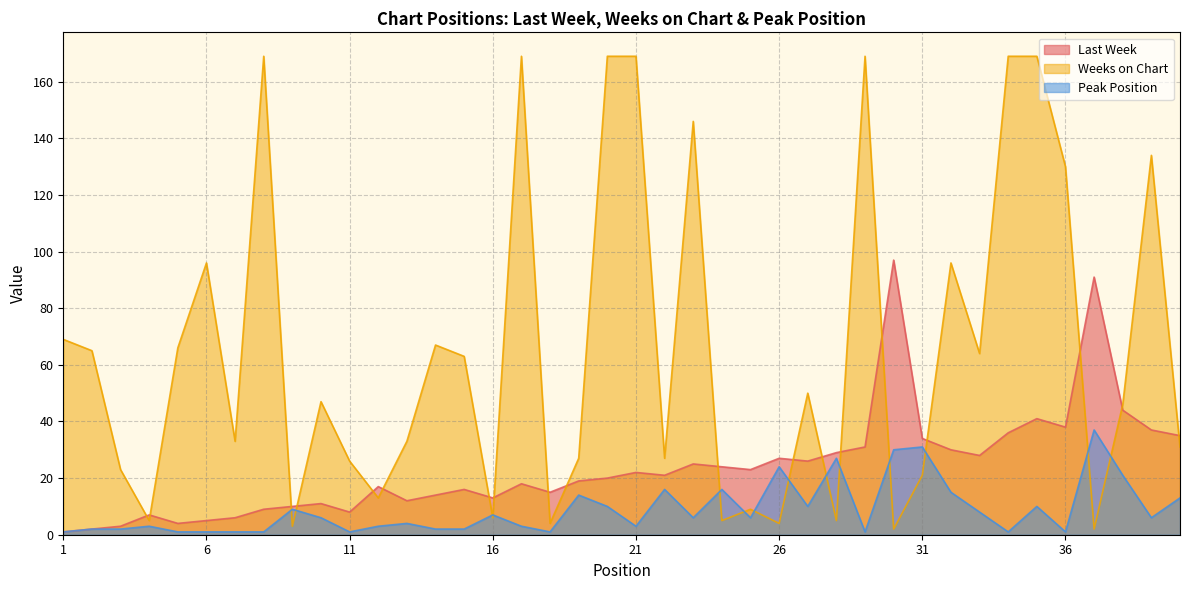

What is the average value of the Last Week series?

24